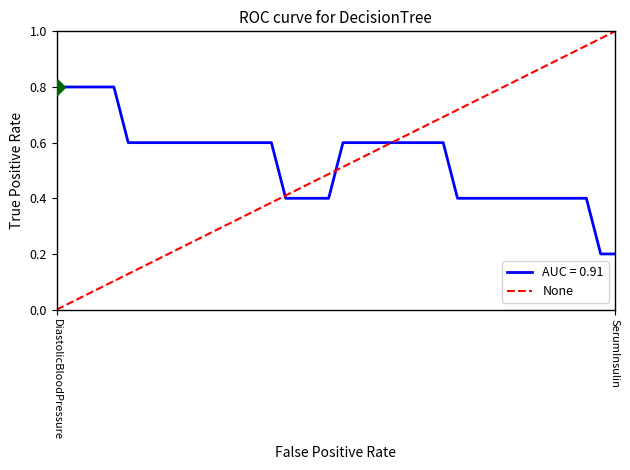

List the labels in order of value, smallest first.

DiastolicBloodPressure, SerumInsulin